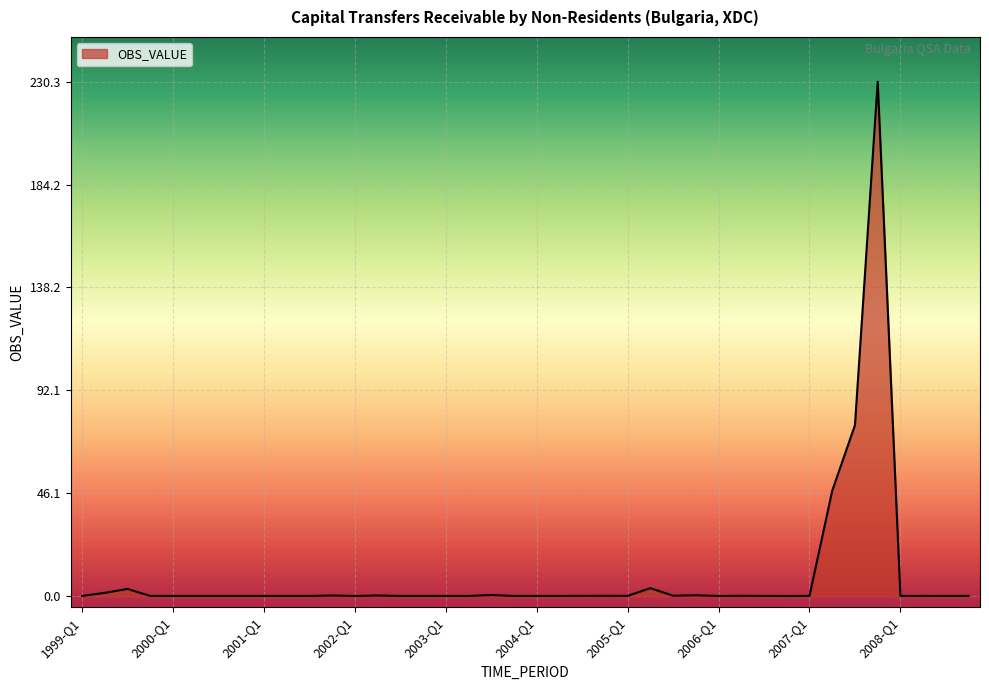

What is the greatest value displayed?

230.3